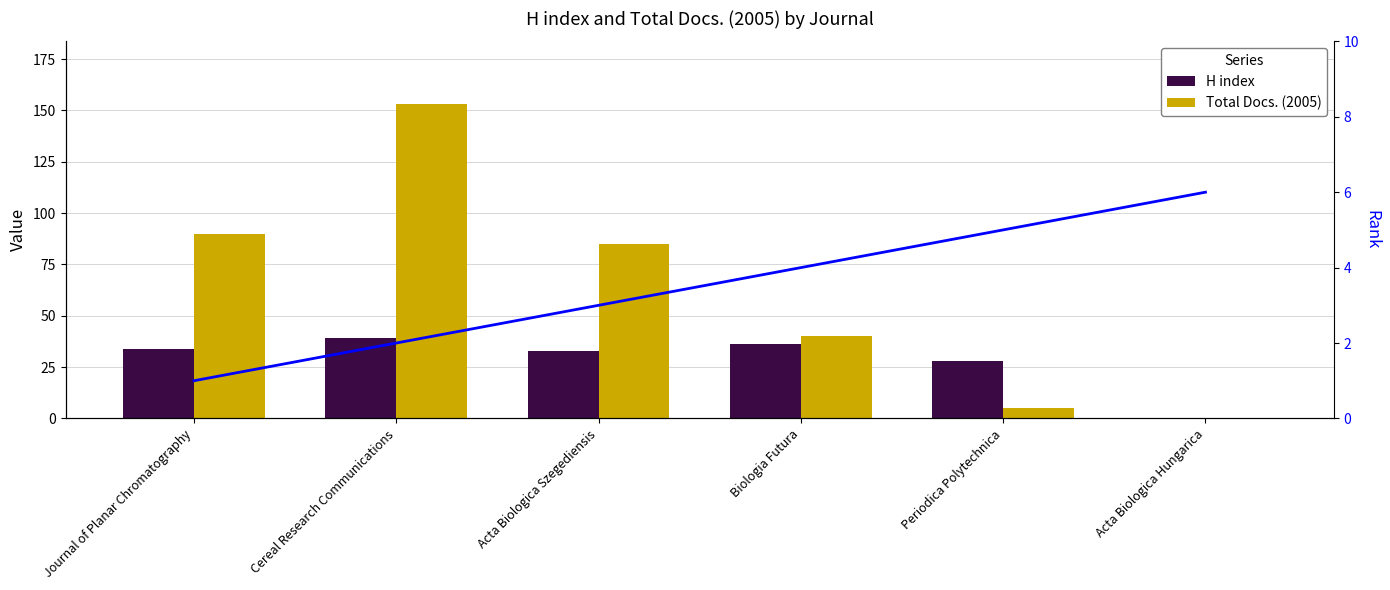

What is the label of the 4th bar from the left?

Biologia Futura